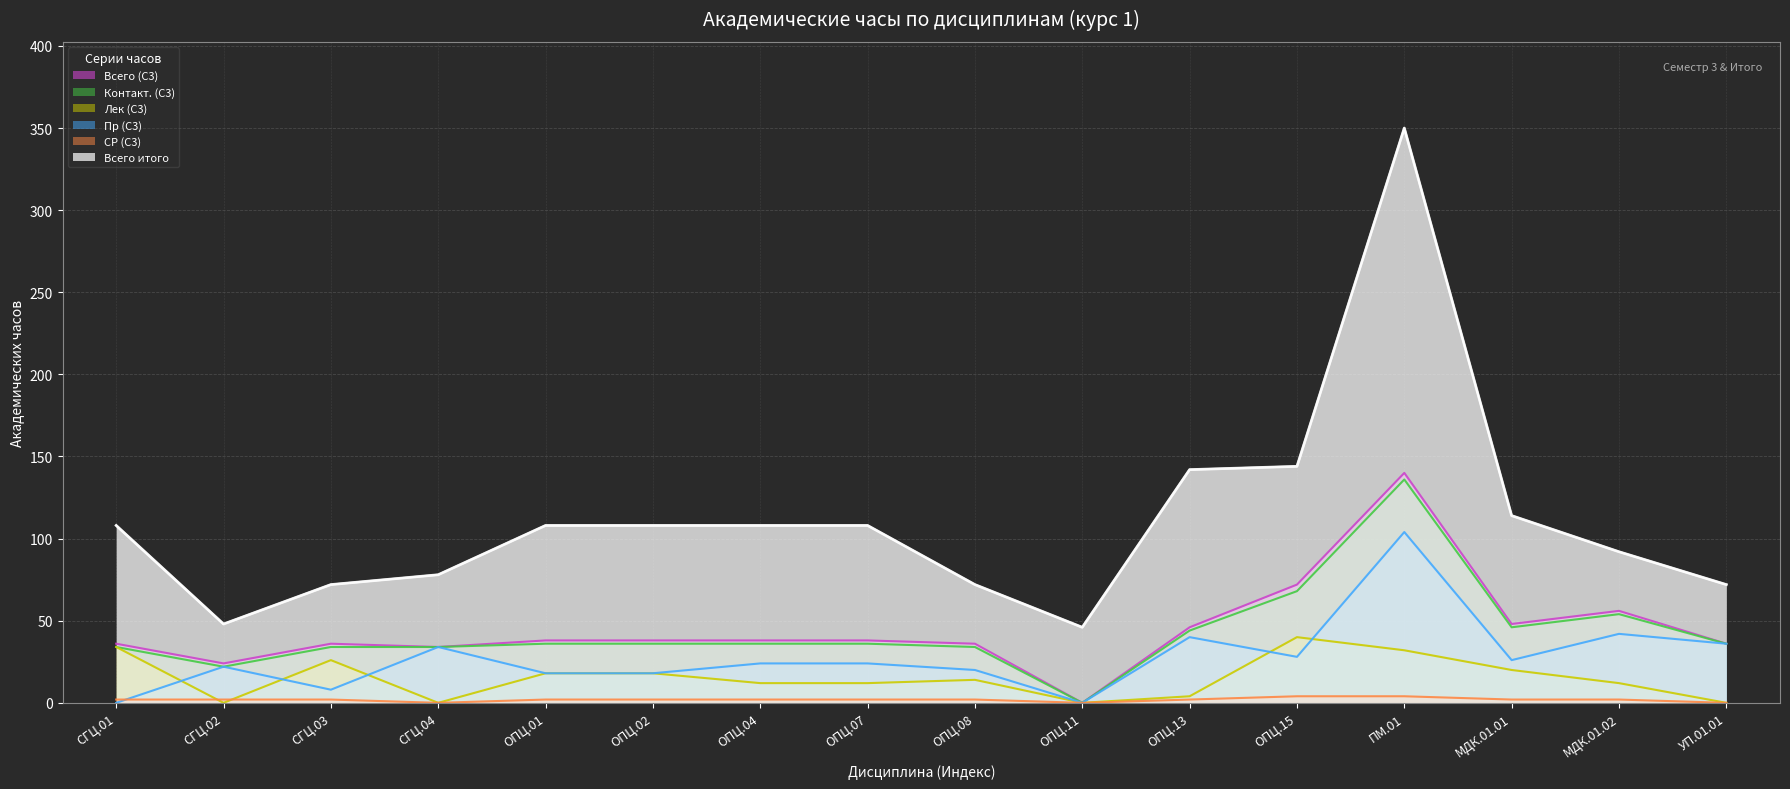

What is the total value across all series at СГЦ.03?

178